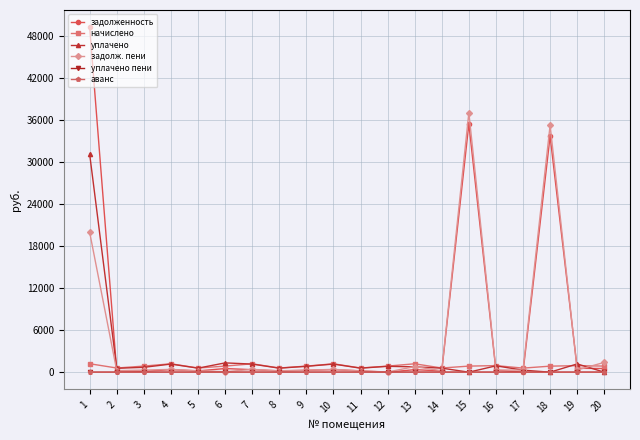

Is it true that уплачено пени equals 0.0 at 8?

True